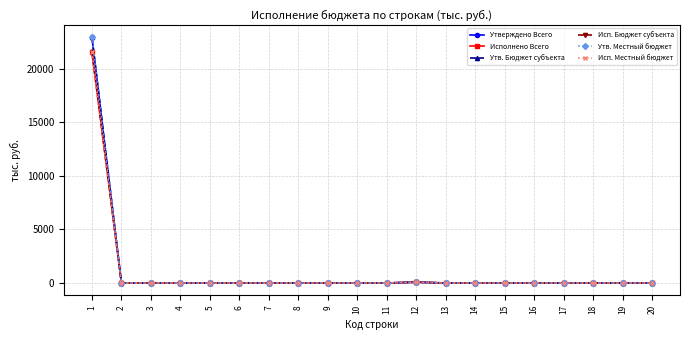

Reading left to right, what are all the values shown in this chart?

Утверждено Всего: 22947.8	0.0	0.0	0.0	0.0	0.0	0.0	0.0	0.0	0.0	0.0	76.0	0.0	0.0	0.0	0.0	0.0	0.0	0.0	0.0
Исполнено Всего: 21554.8	0.0	0.0	0.0	0.0	0.0	0.0	0.0	0.0	0.0	0.0	76.0	0.0	0.0	0.0	0.0	0.0	0.0	0.0	0.0
Утв. Бюджет субъекта: 22947.8	0.0	0.0	0.0	0.0	0.0	0.0	0.0	0.0	0.0	0.0	76.0	0.0	0.0	0.0	0.0	0.0	0.0	0.0	0.0
Исп. Бюджет субъекта: 21554.8	0.0	0.0	0.0	0.0	0.0	0.0	0.0	0.0	0.0	0.0	76.0	0.0	0.0	0.0	0.0	0.0	0.0	0.0	0.0
Утв. Местный бюджет: 22947.8	0.0	0.0	0.0	0.0	0.0	0.0	0.0	0.0	0.0	0.0	76.0	0.0	0.0	0.0	0.0	0.0	0.0	0.0	0.0
Исп. Местный бюджет: 21554.8	0.0	0.0	0.0	0.0	0.0	0.0	0.0	0.0	0.0	0.0	76.0	0.0	0.0	0.0	0.0	0.0	0.0	0.0	0.0